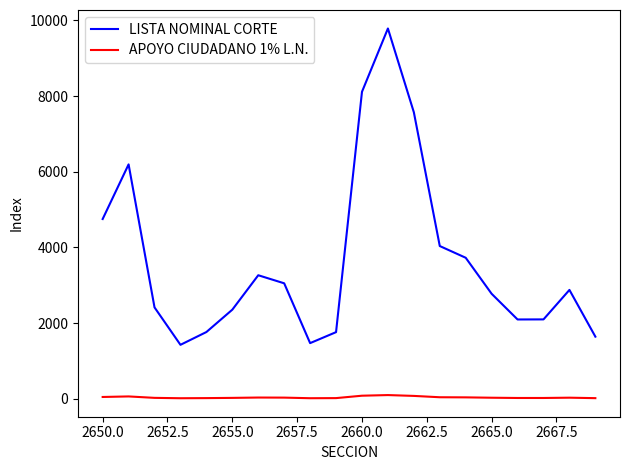

True or false: LISTA NOMINAL CORTE and APOYO CIUDADANO 1% L.N. cross at least once.

False